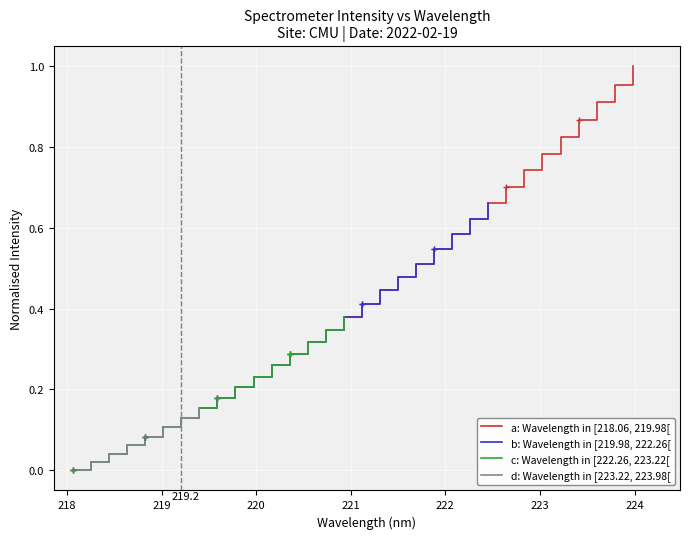

At which category does the chart reach its minimum across all series?

218.0596